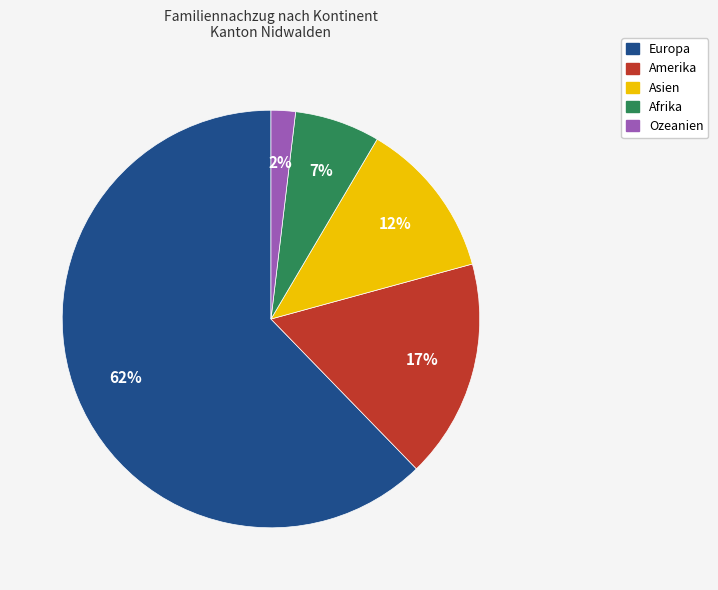

How many slices are in this pie chart?

5